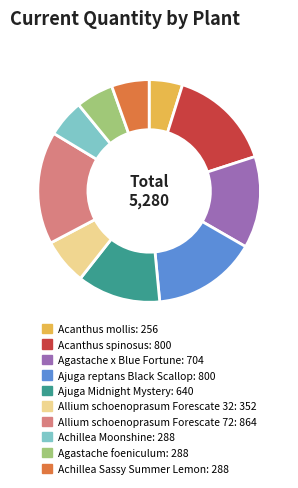

What is the largest slice in the pie chart?

Allium schoenoprasum Forescate 72